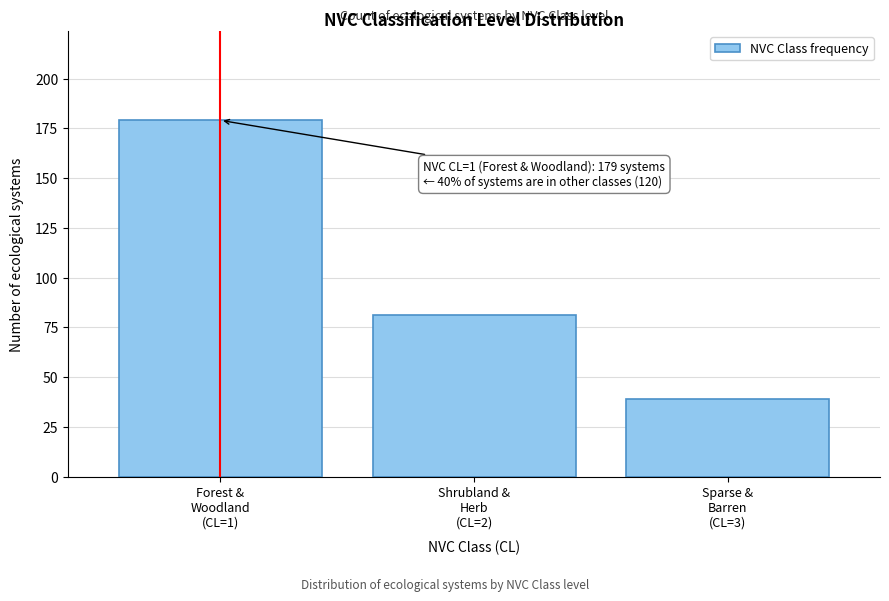

Reading left to right, what are all the values shown in this chart?

179	81	39